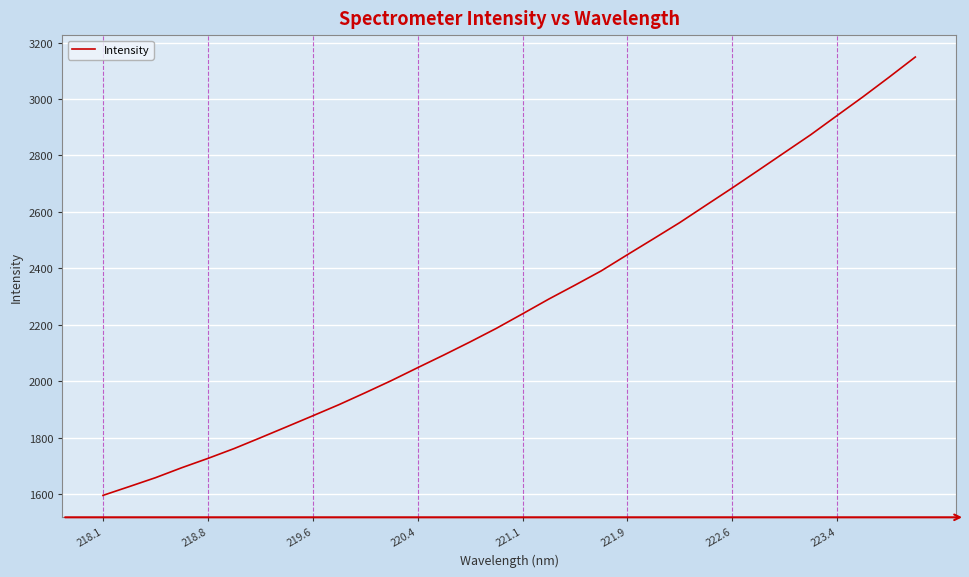

True or false: the data has more than 2 interior local peaks.

False